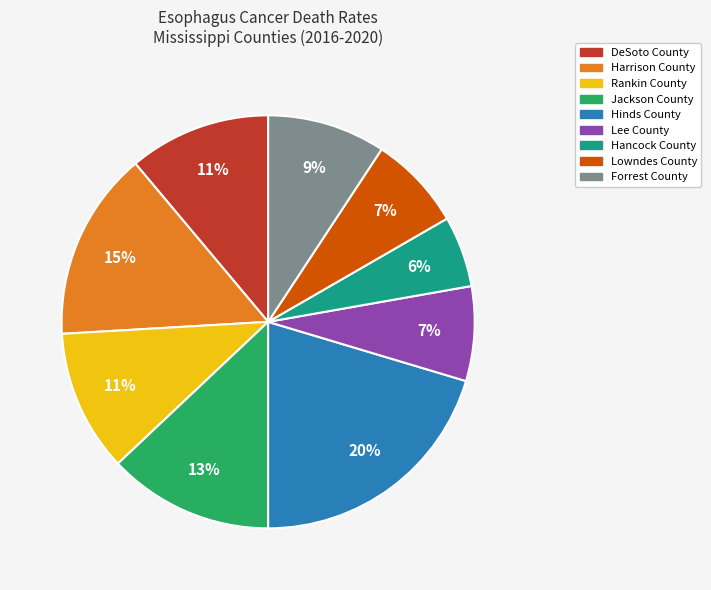

How many segments does this pie chart have?

9